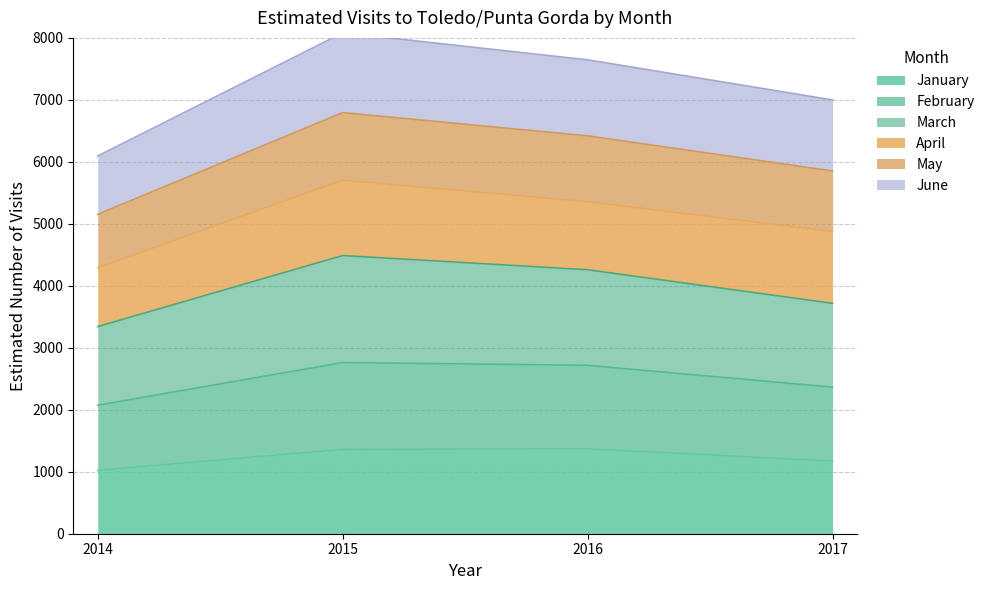

True or false: January has more than 0 points higher than both neighbors.

True